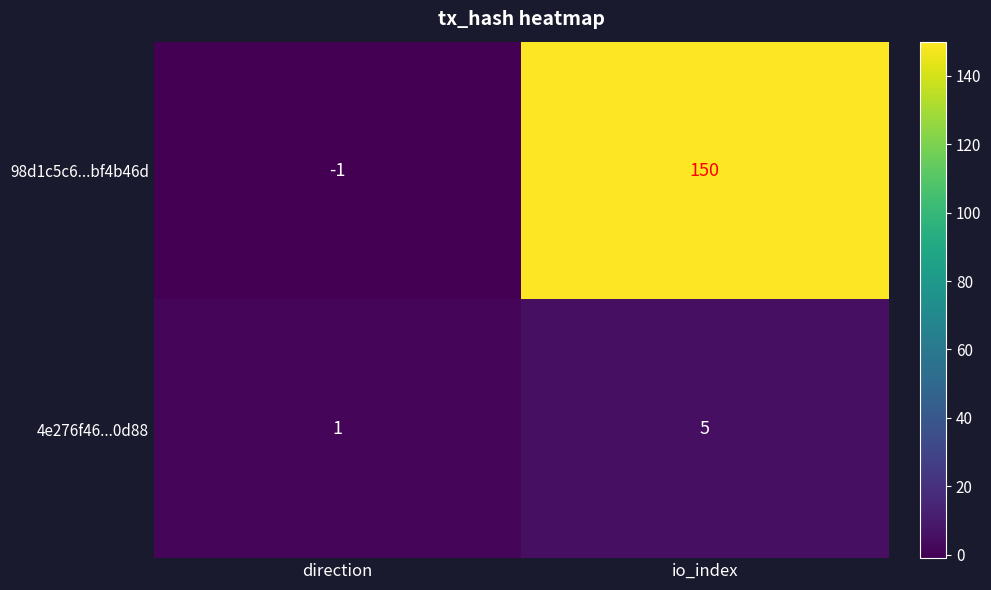

At which label is 98d1c5c6...bf4b46d closest to 74?

direction